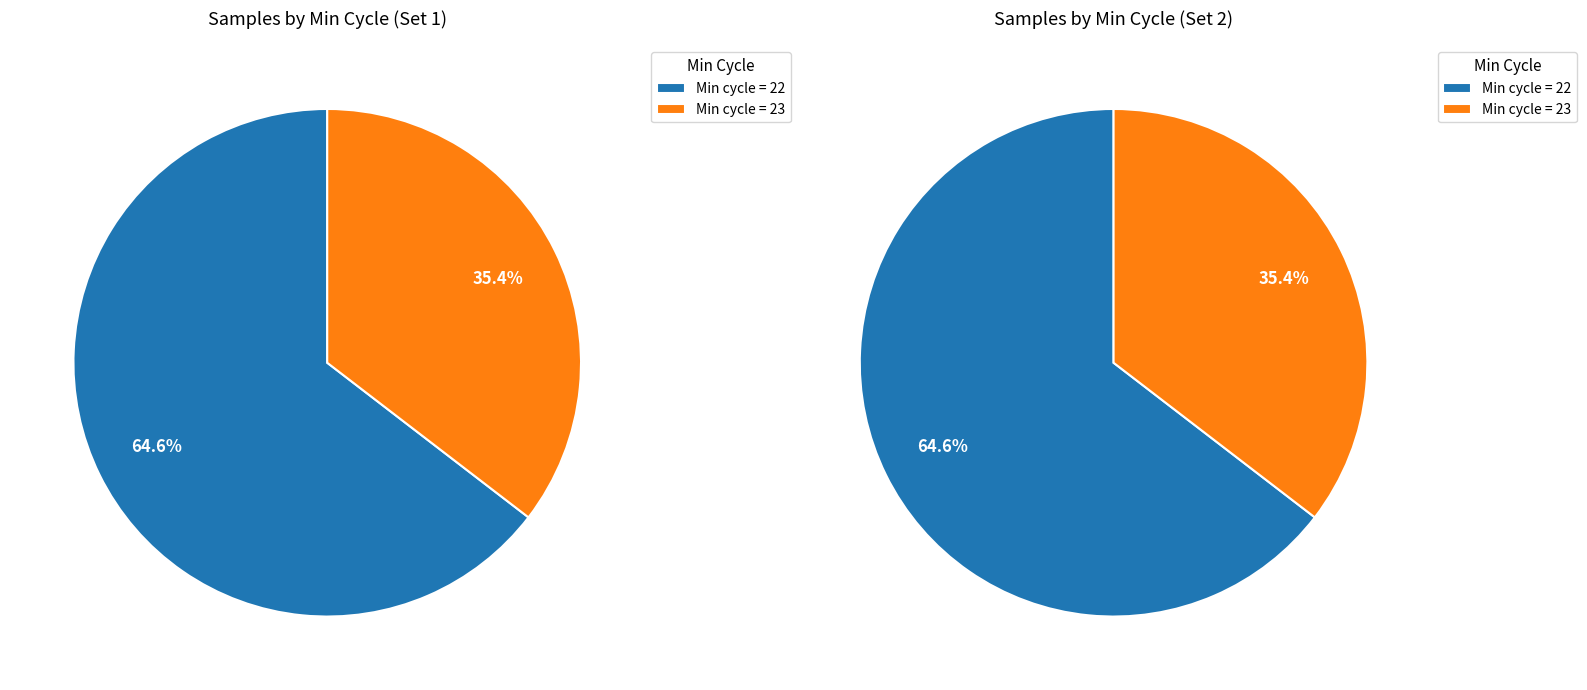

Which slice is the largest?

22